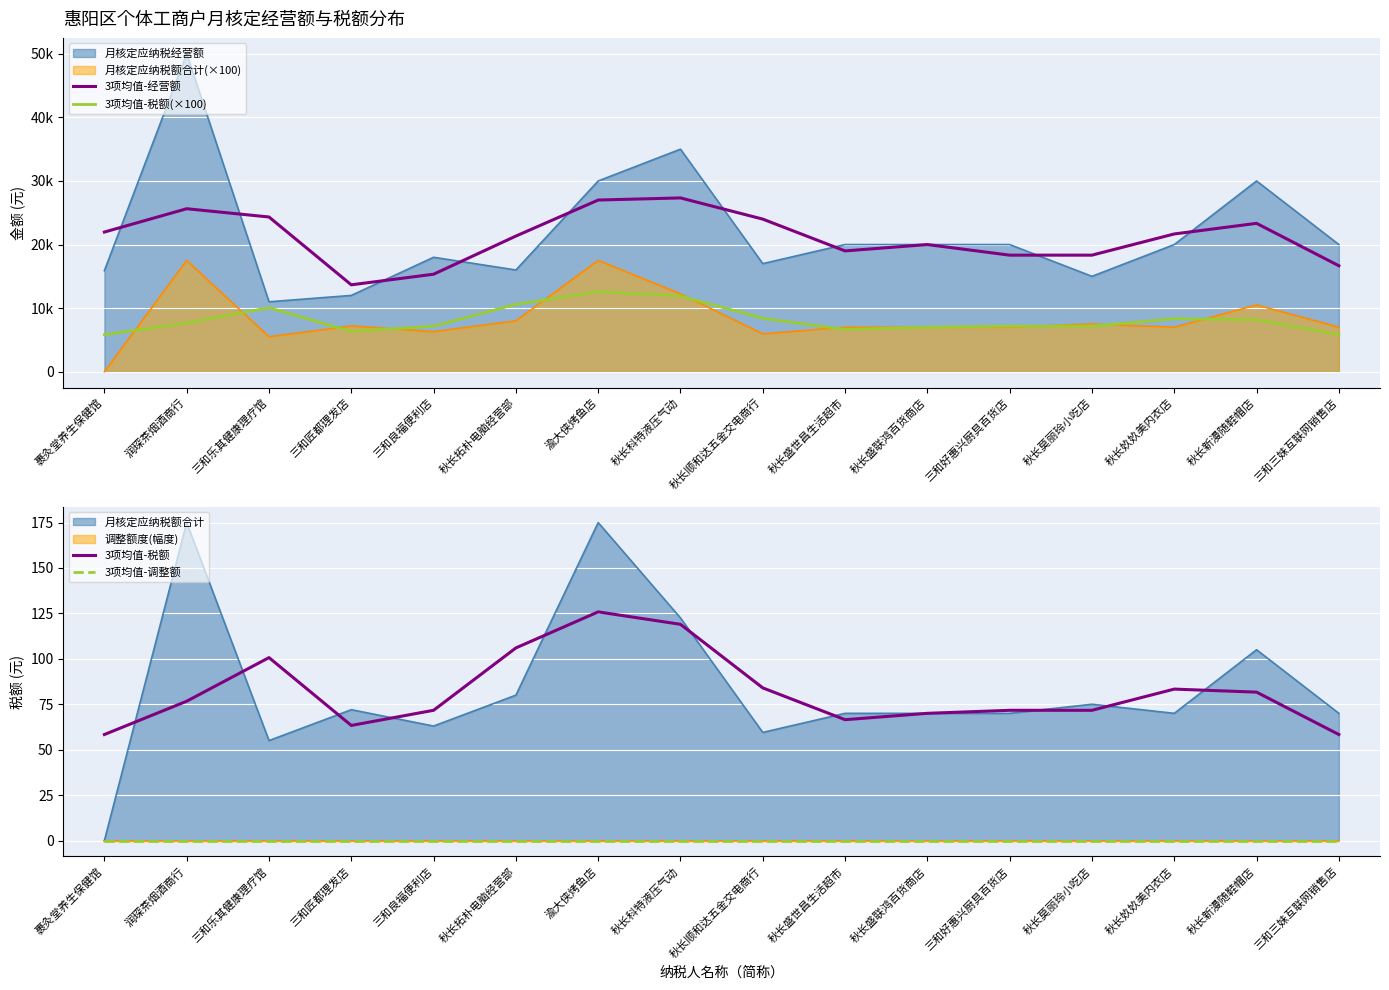

The 3项均值-税额 series shows 71.7 at 三和好惠兴厨具百货店. True or false?

True